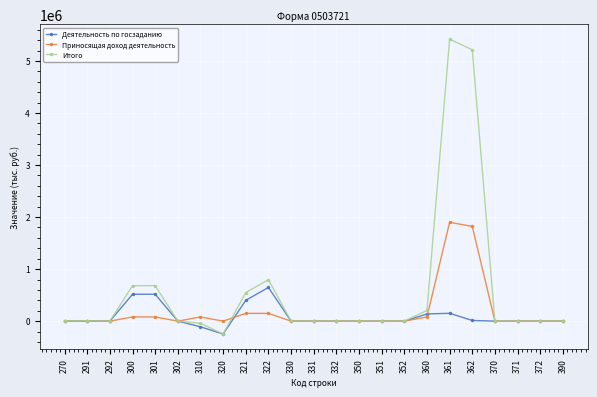

How many lines are shown in the chart?

3